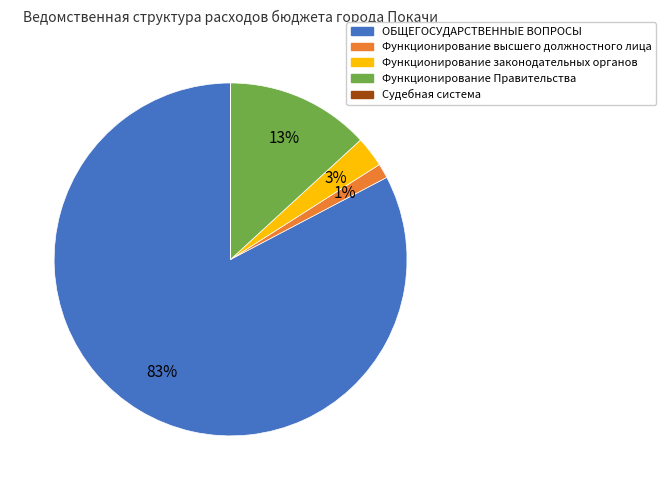

To the nearest percent, what is the difference between the Функционирование высшего должностного лица and Функционирование Правительства slice percentages?

12%